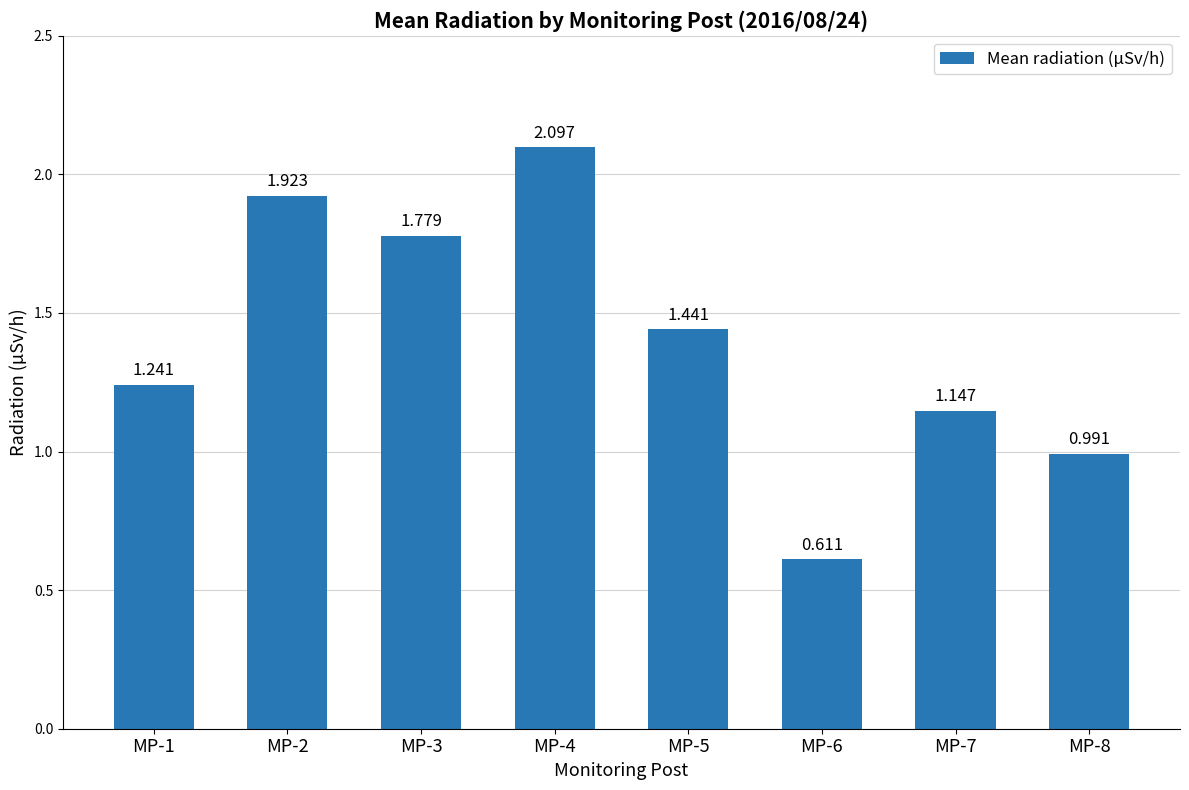

Reading left to right, transcribe all the data shown in this chart.

1.2	1.9	1.8	2.1	1.4	0.6	1.1	1.0